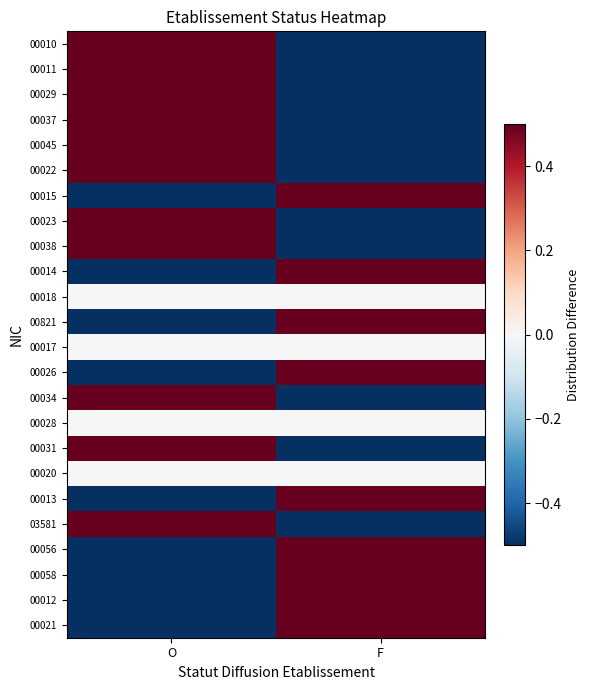

Reading left to right, list all the values displayed in this chart.

00010: O=0.5	F=-0.5
00011: O=0.5	F=-0.5
00029: O=0.5	F=-0.5
00037: O=0.5	F=-0.5
00045: O=0.5	F=-0.5
00022: O=0.5	F=-0.5
00015: O=-0.5	F=0.5
00023: O=0.5	F=-0.5
00038: O=0.5	F=-0.5
00014: O=-0.5	F=0.5
00018: O=0.0	F=0.0
00821: O=-0.5	F=0.5
00017: O=0.0	F=0.0
00026: O=-0.5	F=0.5
00034: O=0.5	F=-0.5
00028: O=0.0	F=0.0
00031: O=0.5	F=-0.5
00020: O=0.0	F=0.0
00013: O=-0.5	F=0.5
03581: O=0.5	F=-0.5
00056: O=-0.5	F=0.5
00058: O=-0.5	F=0.5
00012: O=-0.5	F=0.5
00021: O=-0.5	F=0.5